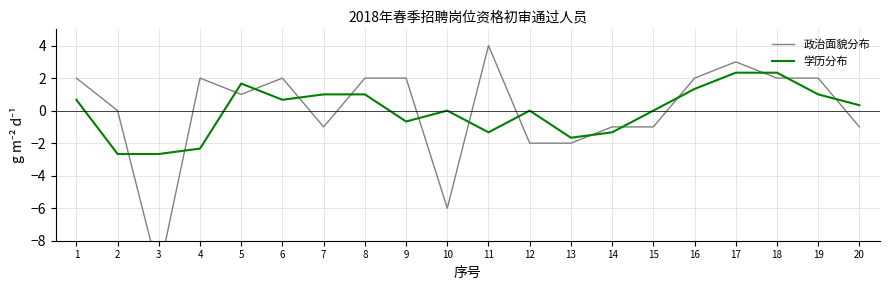

How many data points does each series have?

20